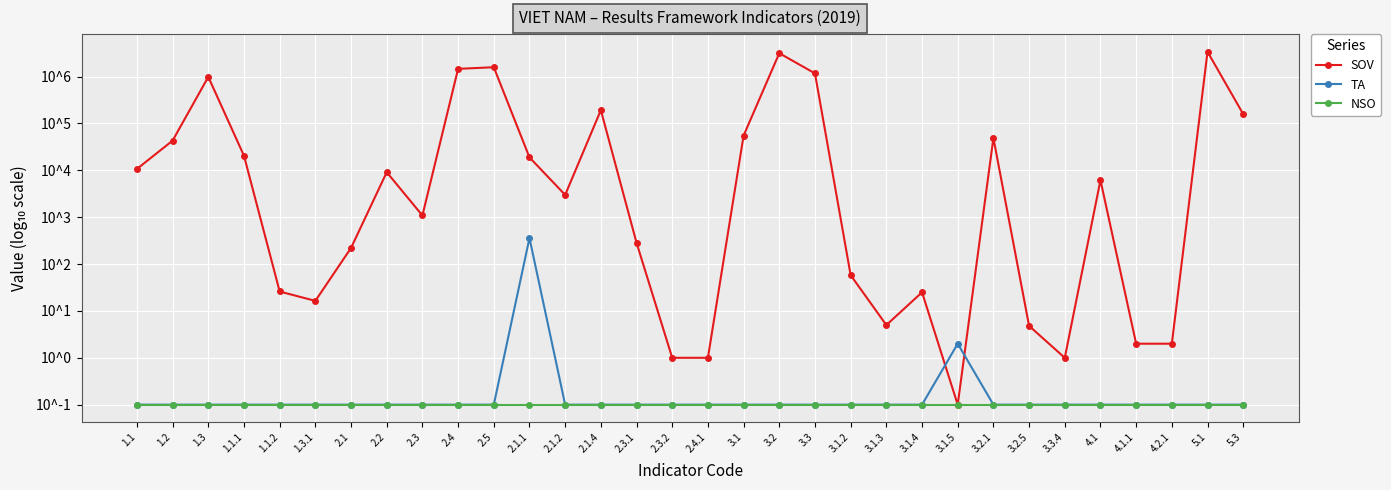

Which series has the largest total across all categories?

SOV